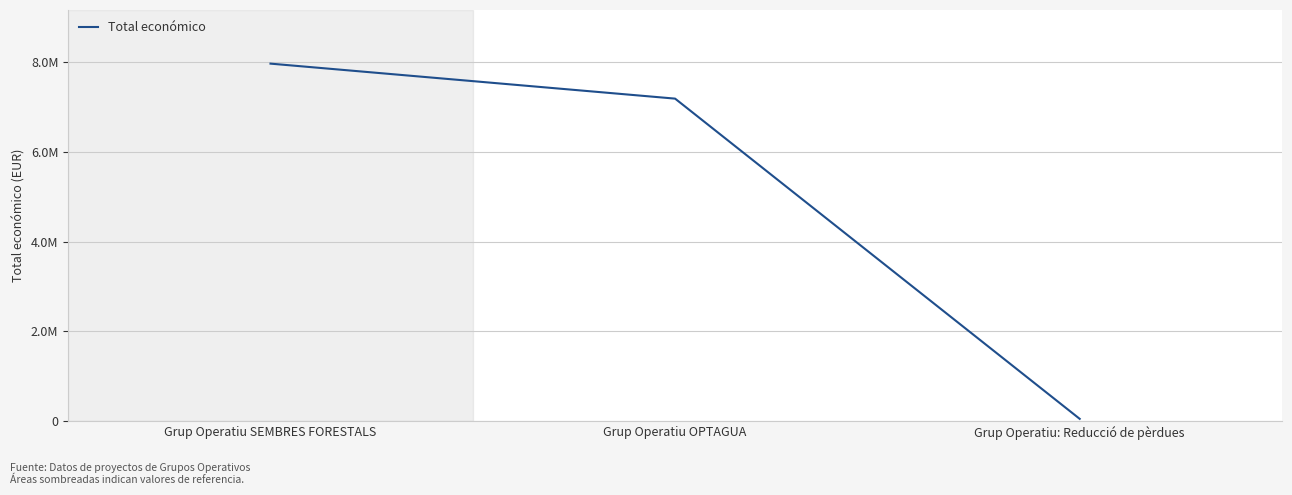

Does the chart display data point markers on the line(s)?

No